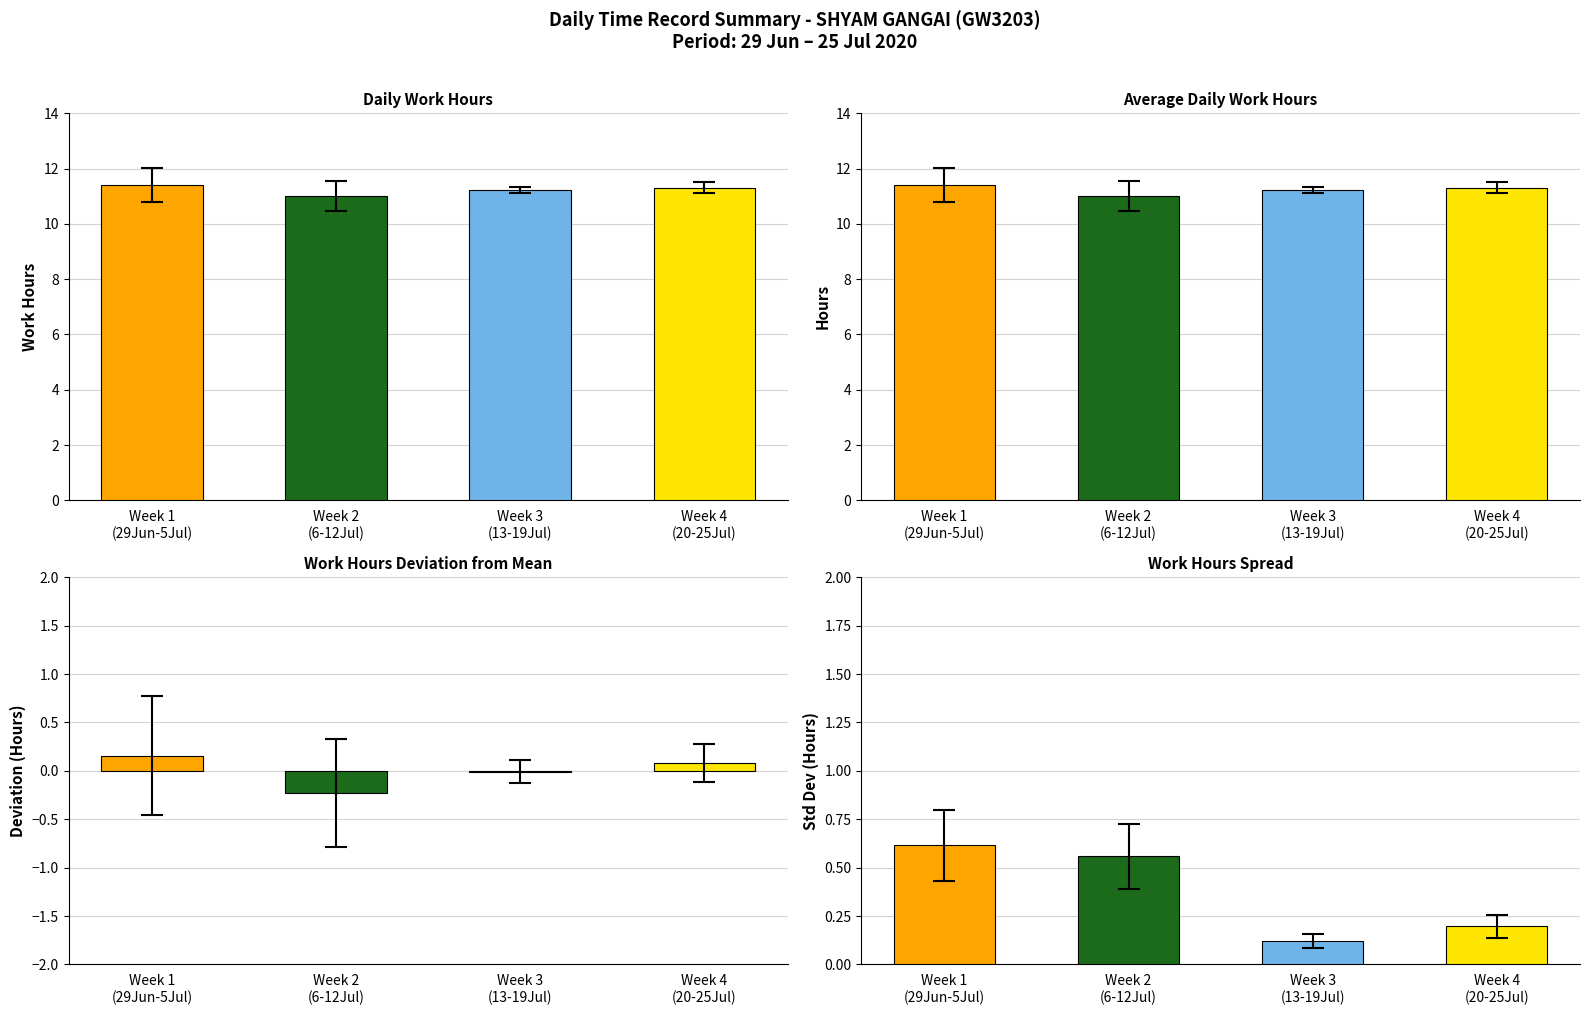

Are the bars grouped side by side (vs. stacked)?

Yes